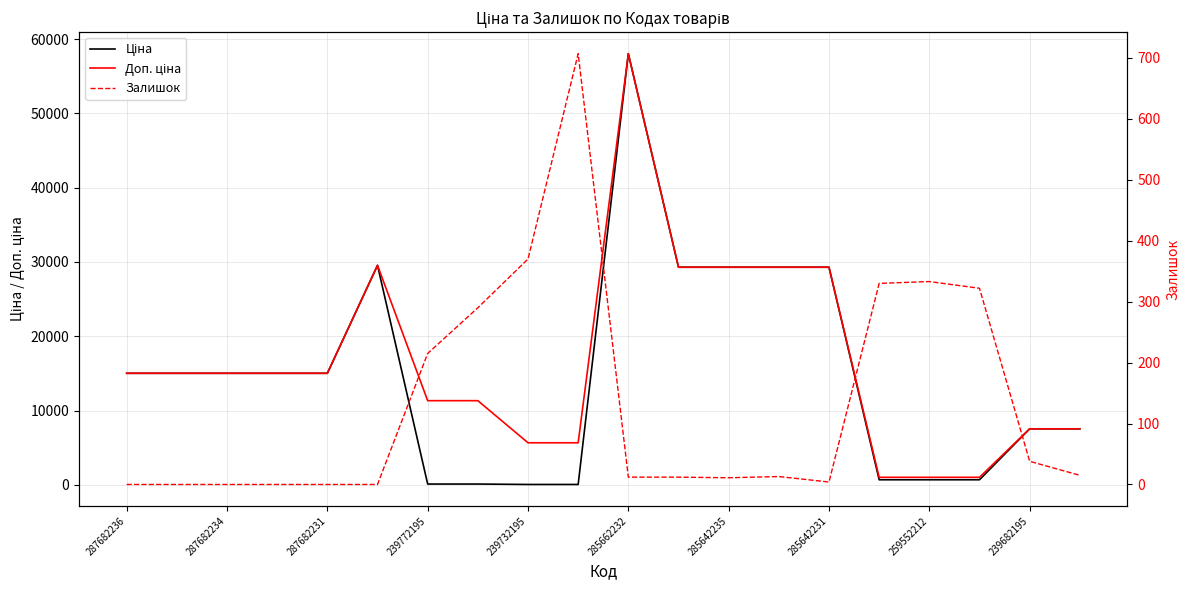

Is the value of Ціна at 285662232 greater than the value of Доп. ціна at 287682231?

Yes